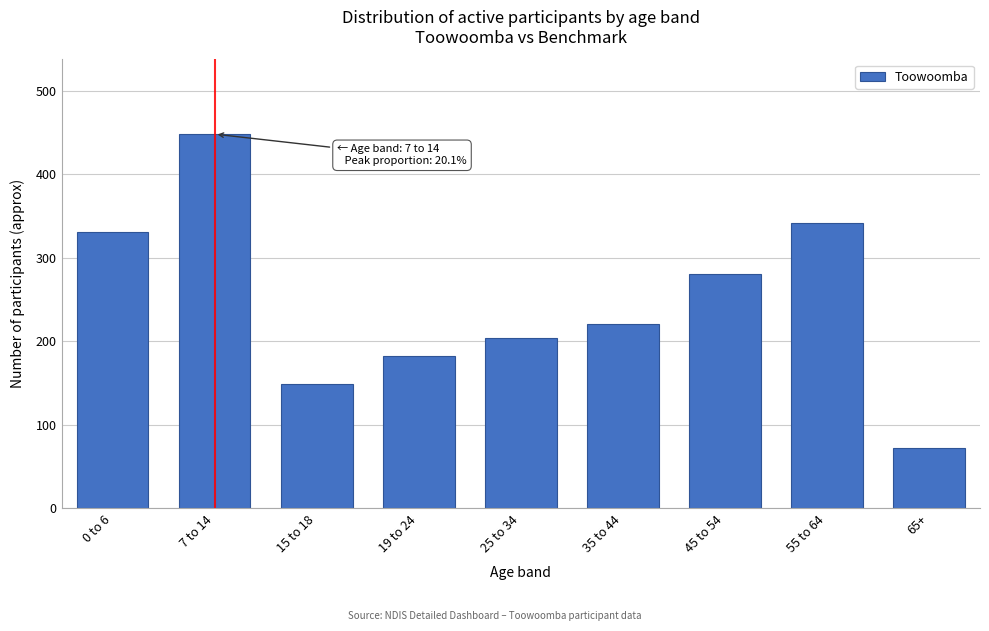

Reading right to left, list all the values displayed in this chart.

72.7	341.6	280.4	220.7	204.1	182.6	149.5	447.9	330.5